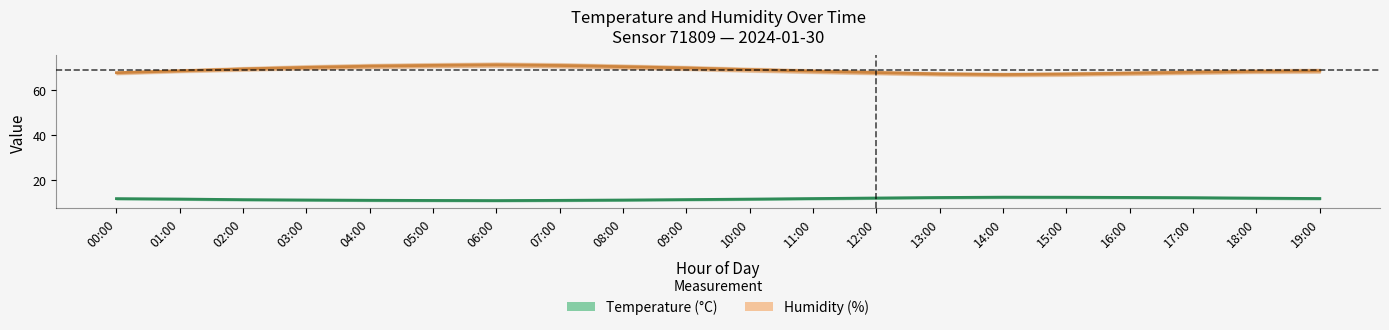

True or false: Temperature (°C) has a value of 6.9 at 17:00.

False